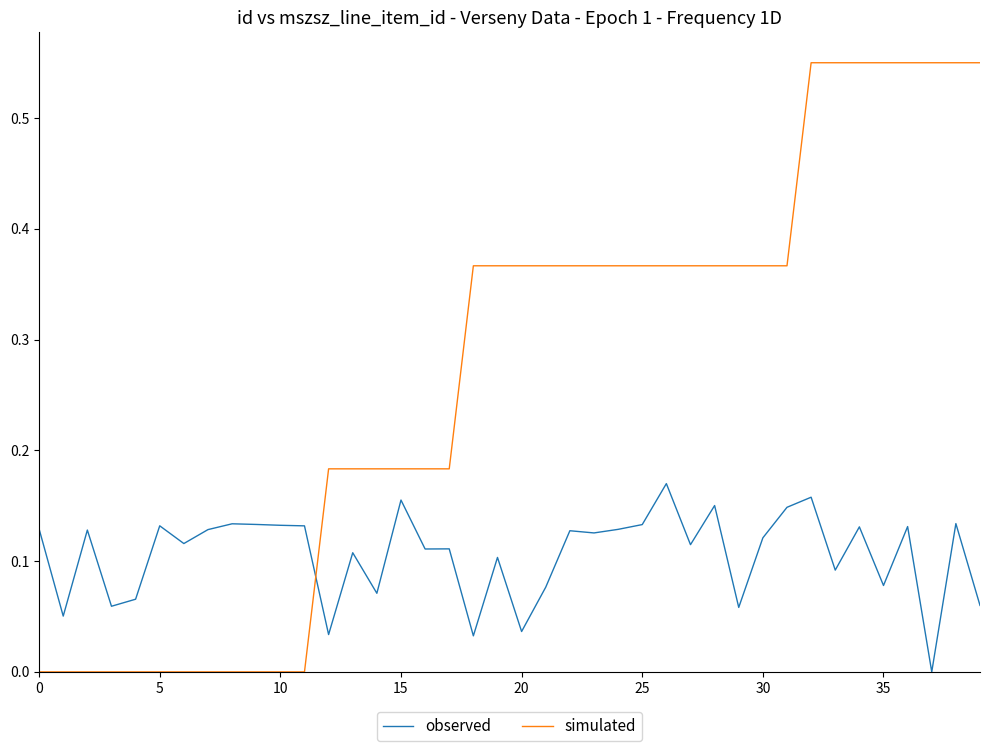

List the series in order of their overall mean, highest first.

simulated, observed